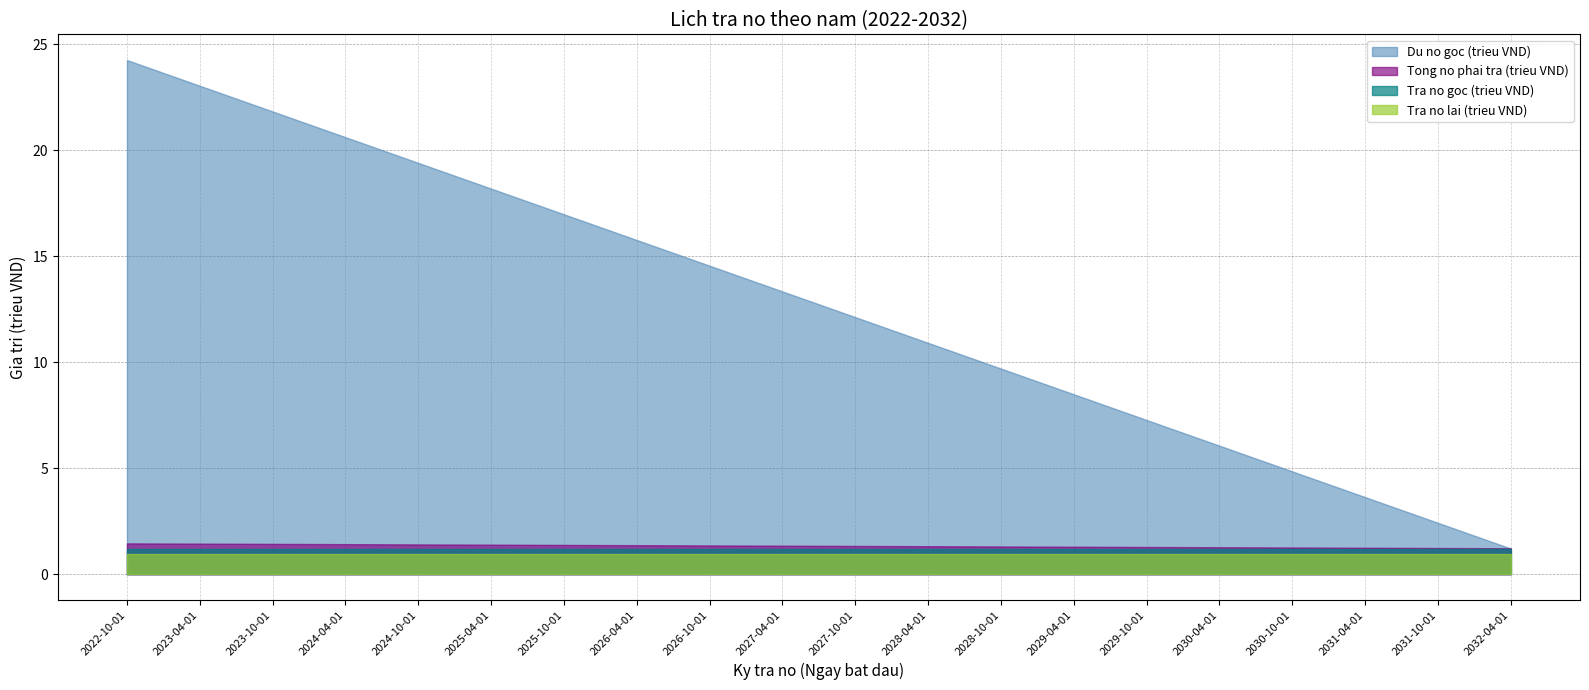

At which category does the chart reach its minimum across all series?

2022-10-01